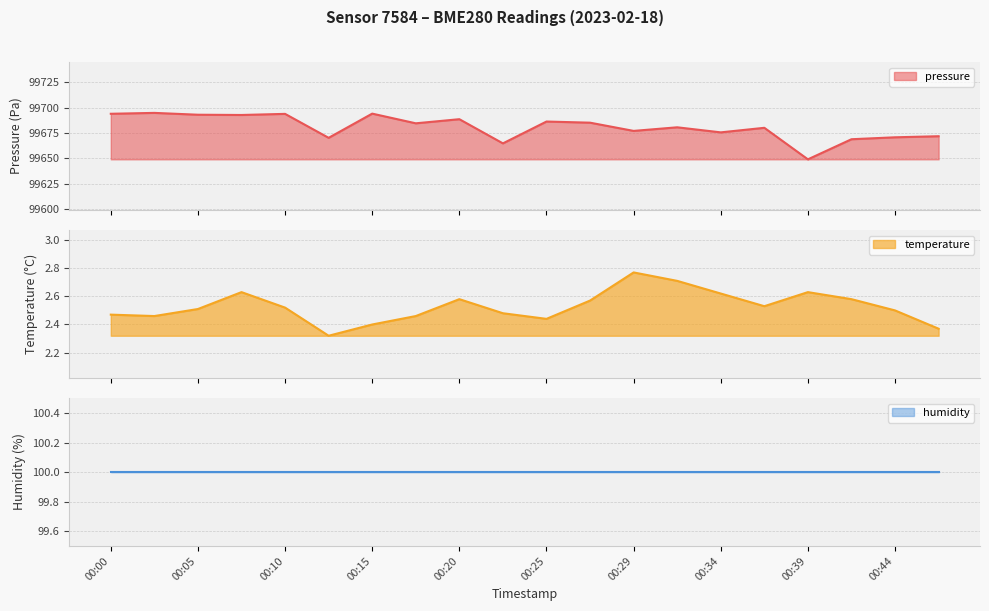

The temperature series shows 2.4 at 00:15. True or false?

True